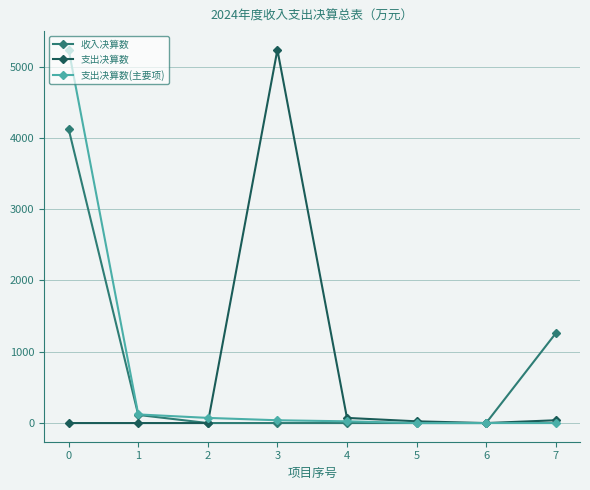

True or false: 收入决算数 has more than 2 interior local peaks.

False